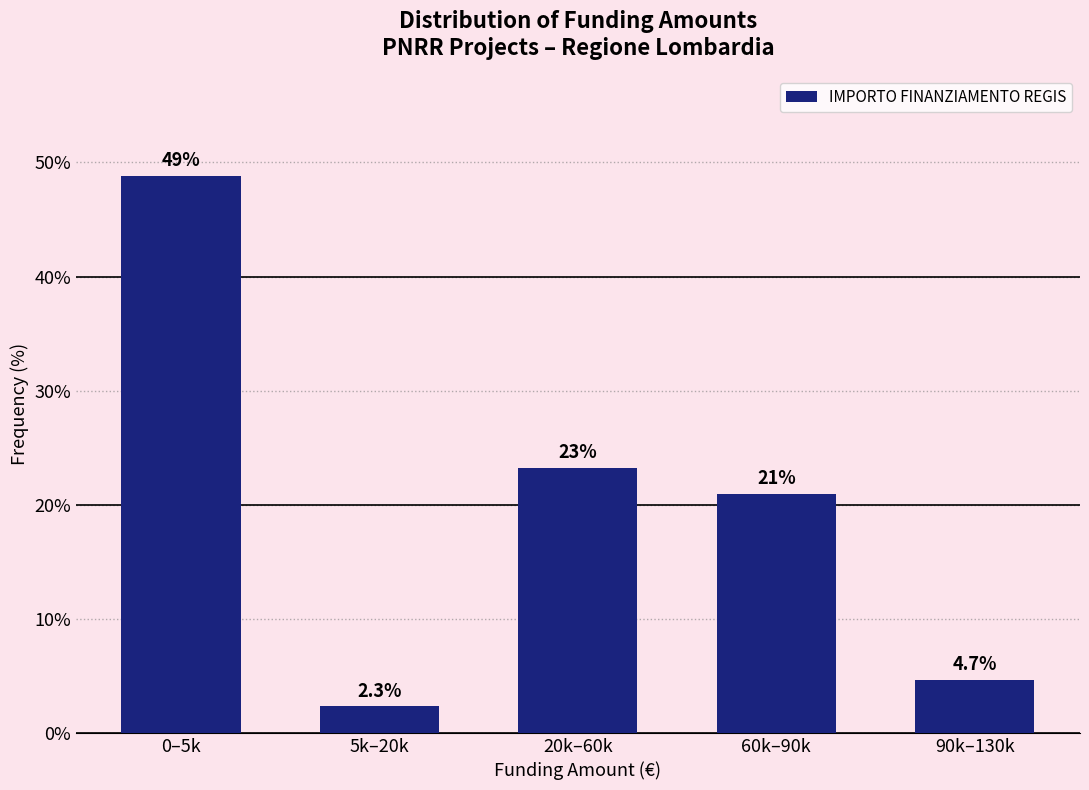

Reading left to right, list all the values displayed in this chart.

0–5k=48.8	5k–20k=2.3	20k–60k=23.3	60k–90k=20.9	90k–130k=4.7